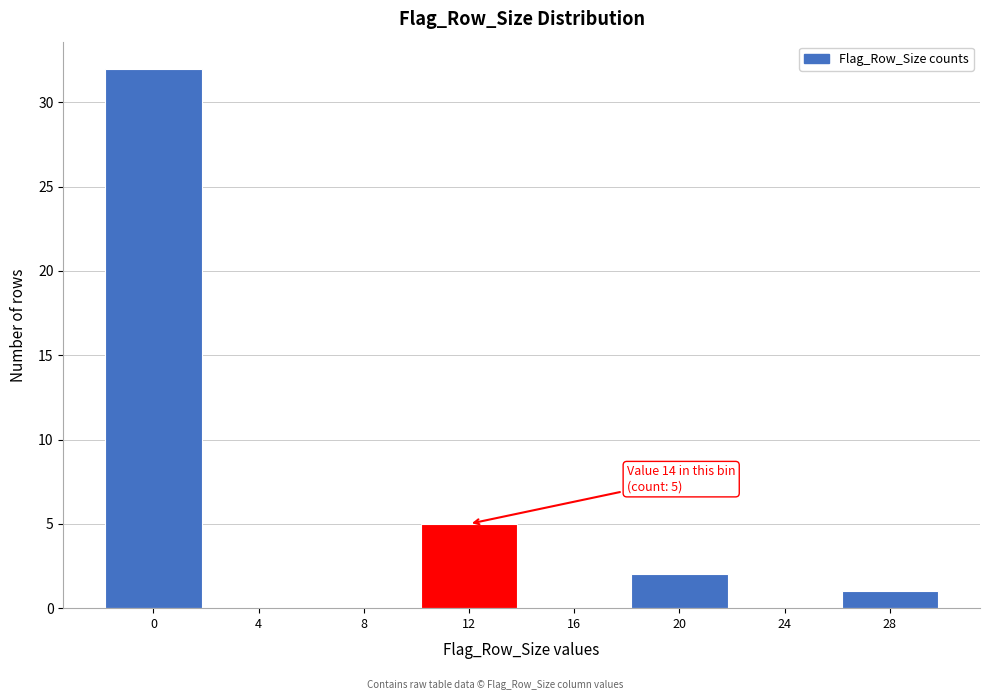

Reading left to right, list all the values displayed in this chart.

0=32	4=0	8=0	12=5	16=0	20=2	24=0	28=1